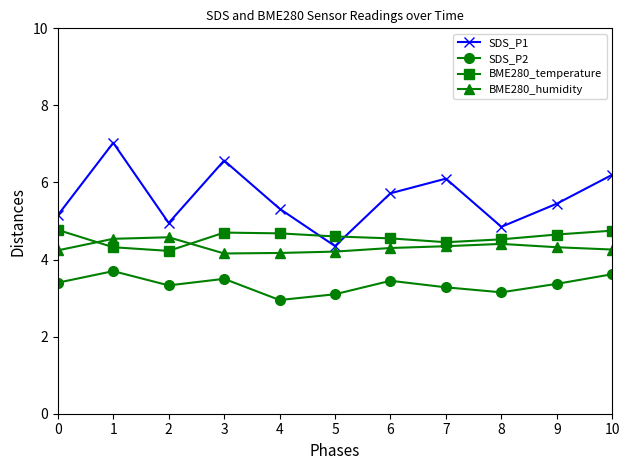

What is the difference between the second highest and minimum values in the BME280_temperature series?

0.5